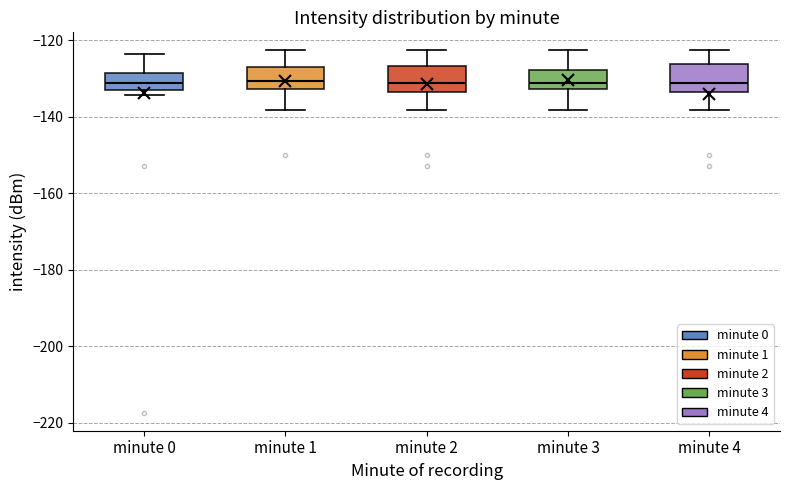

Where is the lower edge of the box for minute 0 on the y-axis? The values are not printed on the chart, so give them approximately, as read against the axis.

-132